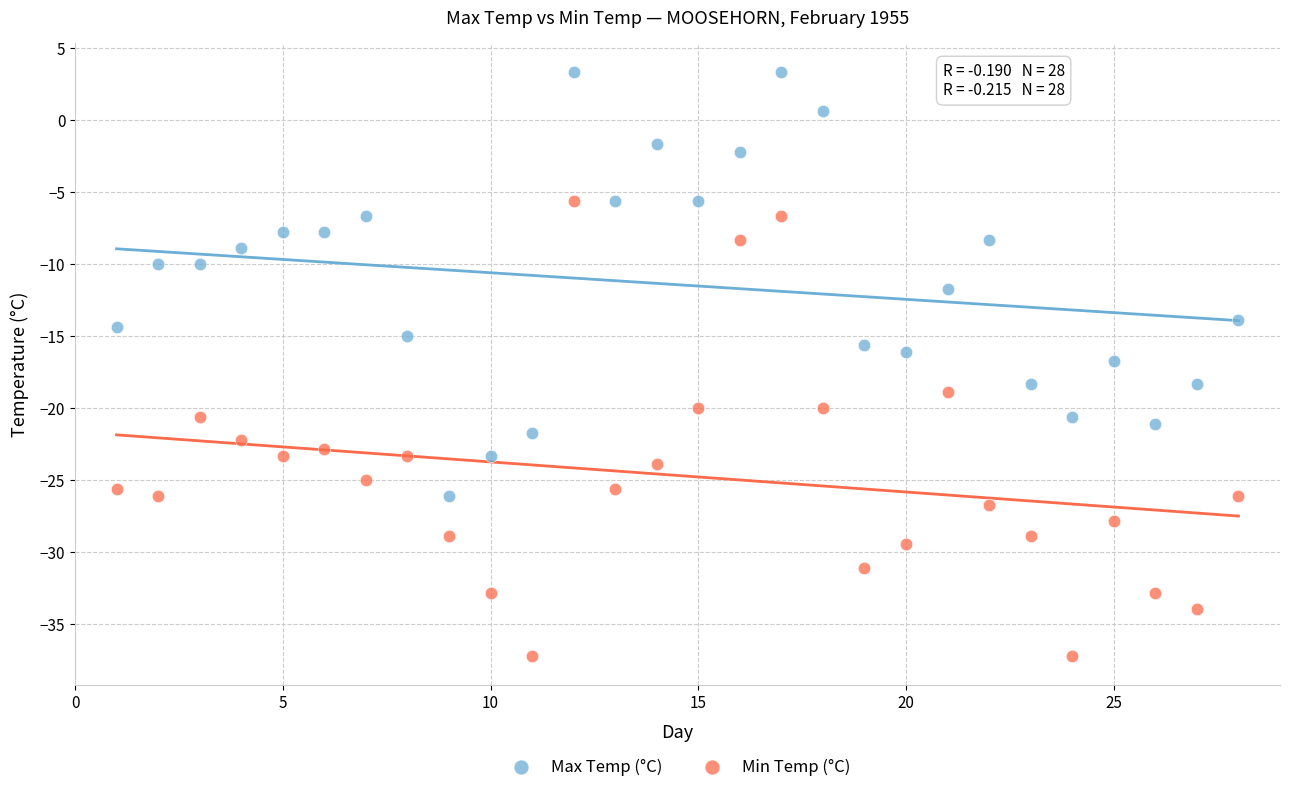

Across all data points, what is the range of Y values (max minus min)?

40.5